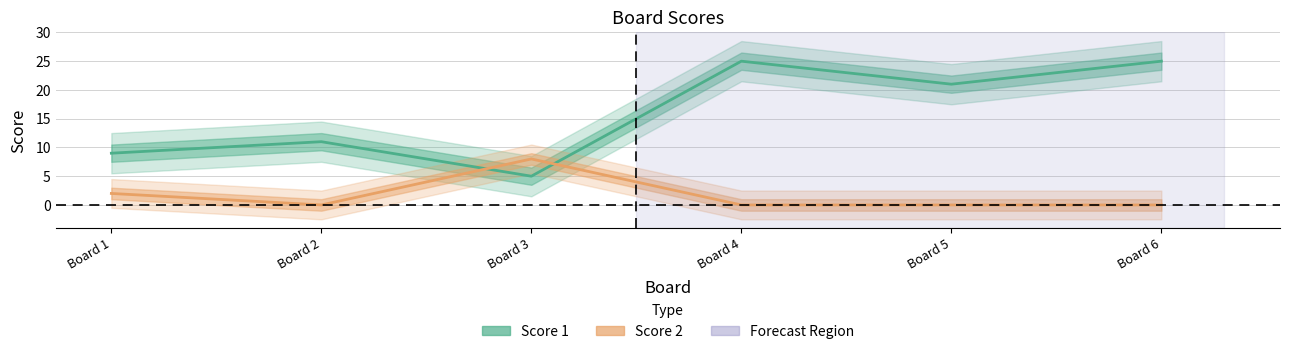

What is the sum of the Score 1 values at Board 3 and Board 5?

26